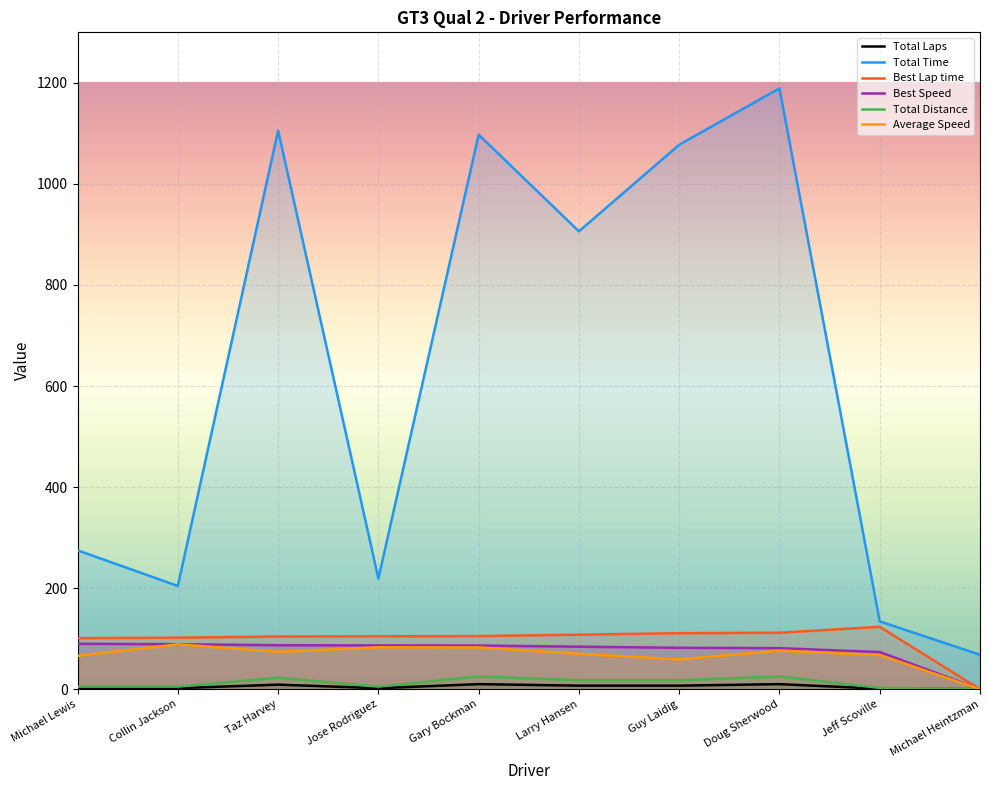

How many interior local peaks does the Average Speed series have?

3